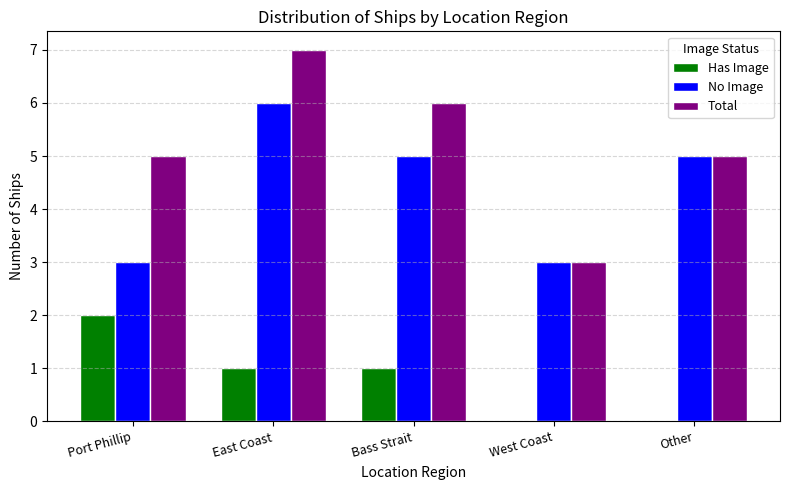

What is the approximate value of No Image at Port Phillip?

3